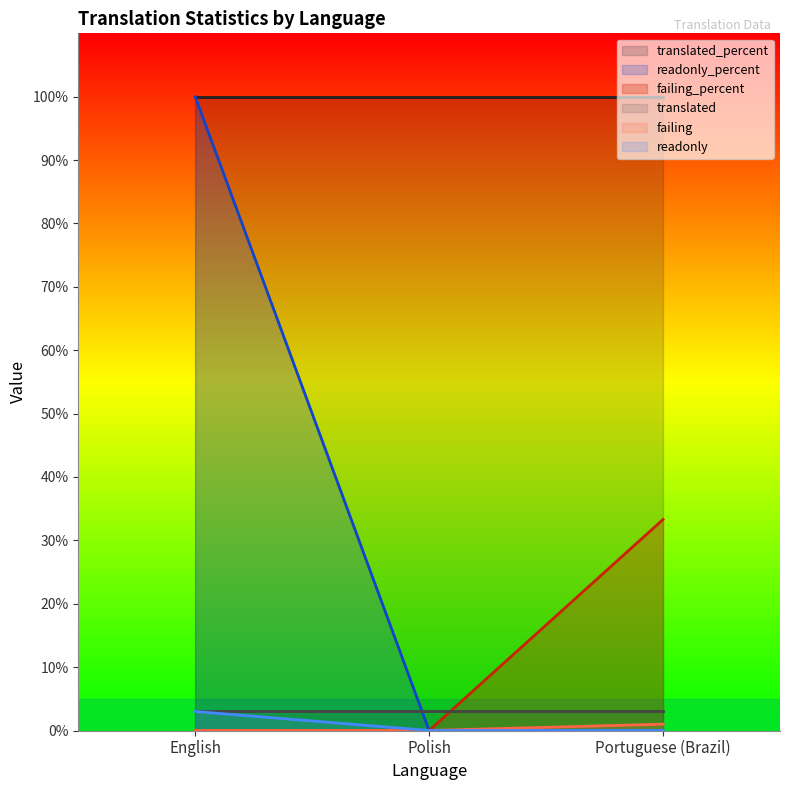

What position from the left is Portuguese (Brazil)?

3